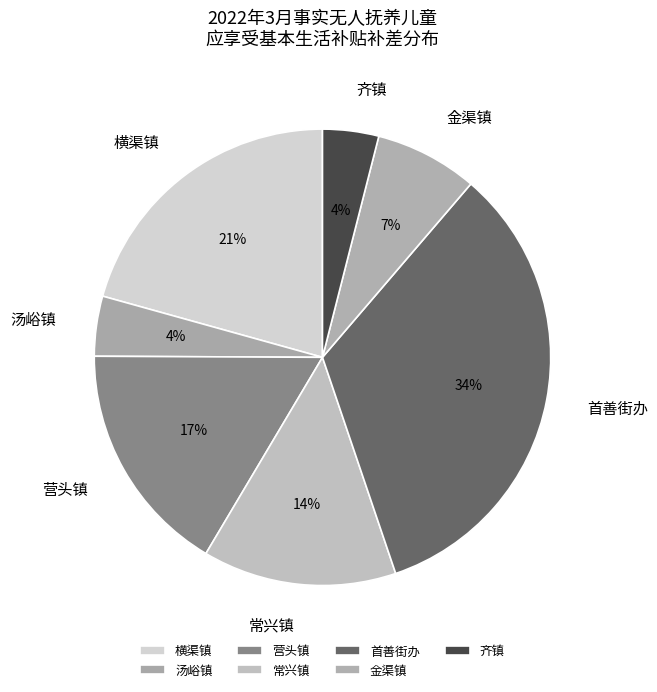

Between 首善街办 and 汤峪镇, which is larger?

首善街办